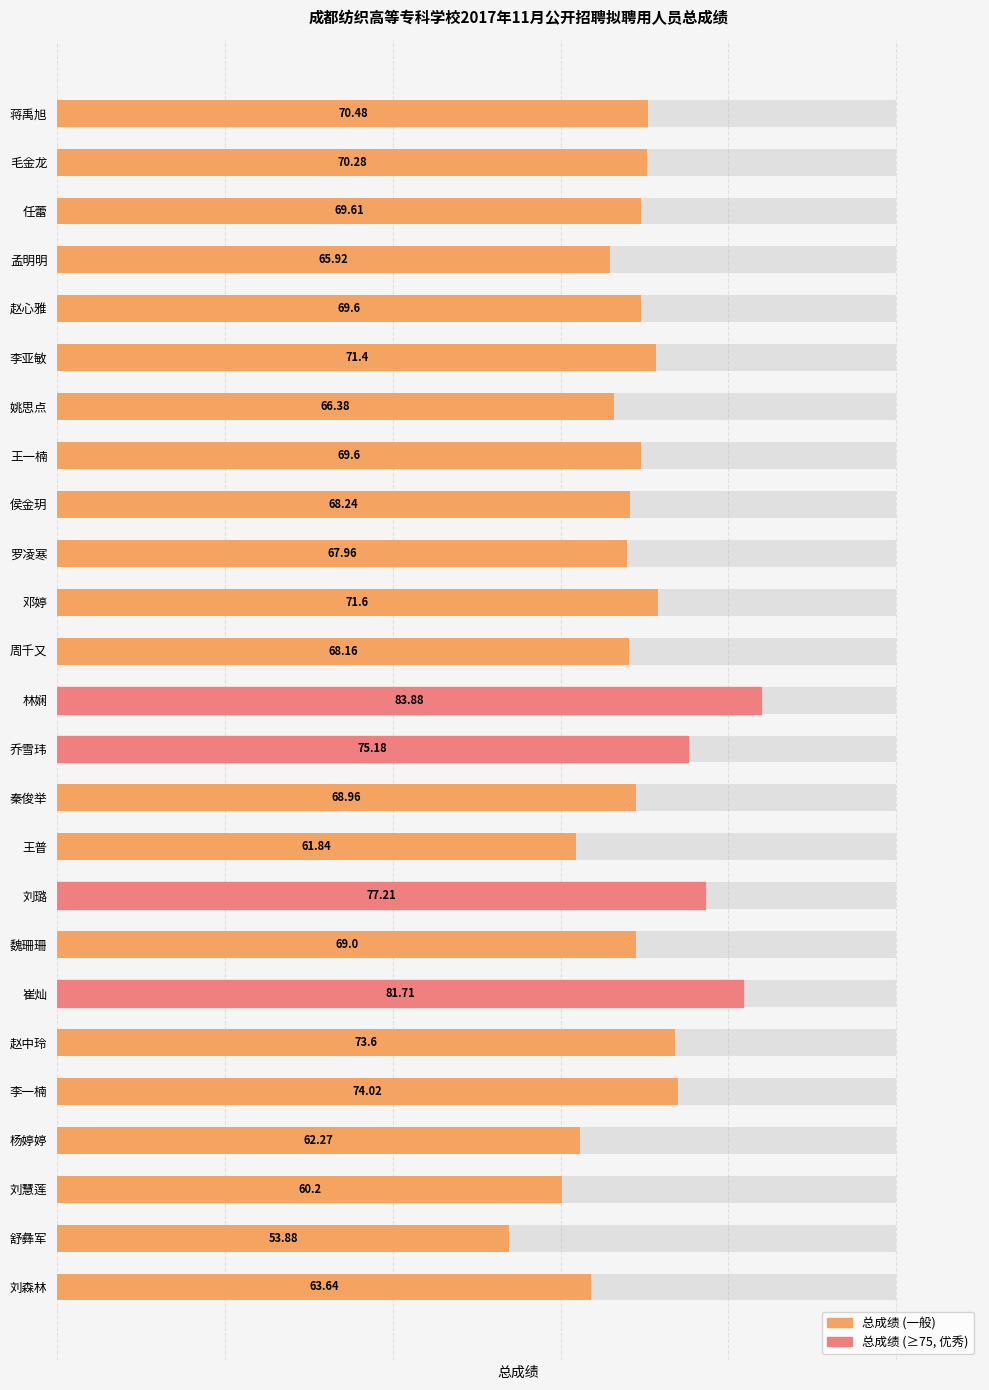

The value at 刘璐 is 35.0. True or false?

False